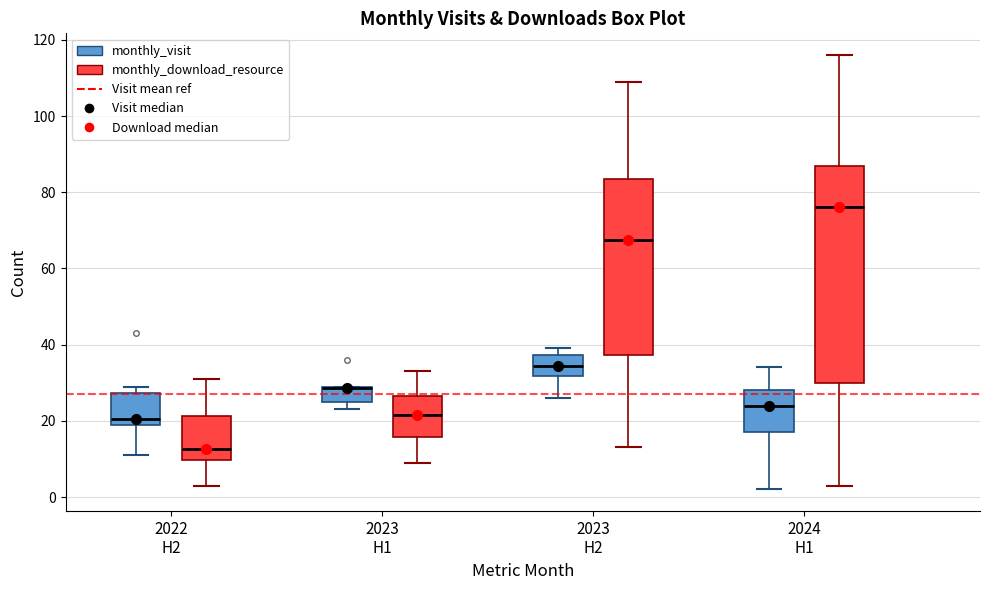

Reading left to right, read every box against the y-axis: the position of its median line, the range the box covers, and the ends of its whiskers. The values are not printed on the chart, so give them approximately, as read against the axis.

2022 H2 (monthly_visit): median 20 (just above the box's lower edge), box 20 to 28, whiskers 12 to 30
2022 H2 (monthly_download_resource): median 12, box 10 to 22, whiskers 4 to 32
2023 H1 (monthly_visit): median 28 (drawn on the box's upper edge), box 26 to 30, whiskers 24 to 30
2023 H1 (monthly_download_resource): median 22, box 16 to 26, whiskers 10 to 34
2023 H2 (monthly_visit): median 34, box 32 to 38, whiskers 26 to 40
2023 H2 (monthly_download_resource): median 68, box 38 to 84, whiskers 14 to 110
2024 H1 (monthly_visit): median 24, box 18 to 28, whiskers 2 to 34
2024 H1 (monthly_download_resource): median 76, box 30 to 88, whiskers 4 to 116